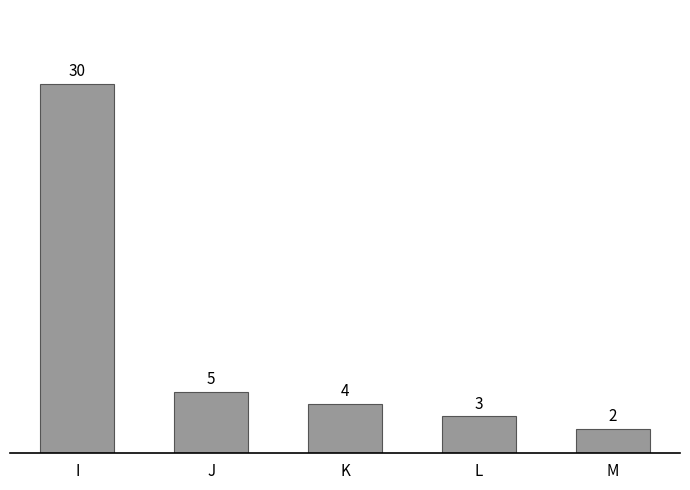

Which category has the lowest value across all series?

M